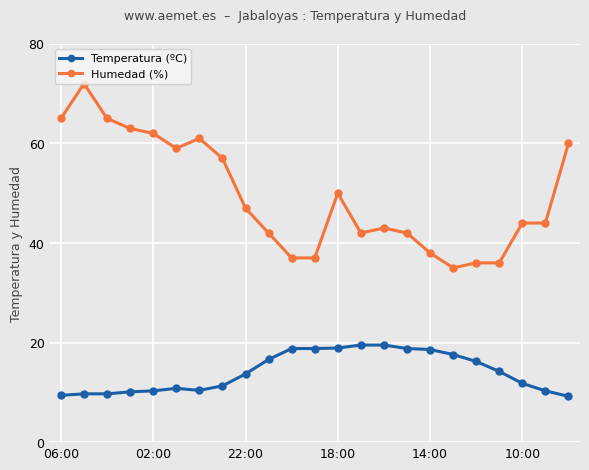

What is the sum of all Temperatura (ºC) values?

324.2